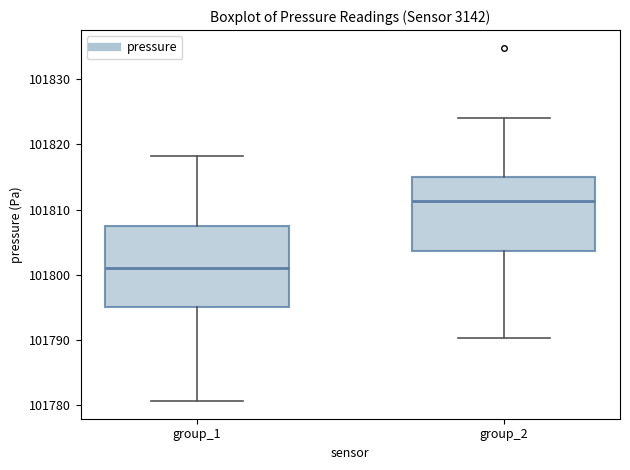

Which box is the tallest, from its lower edge to its upper edge?

group_1